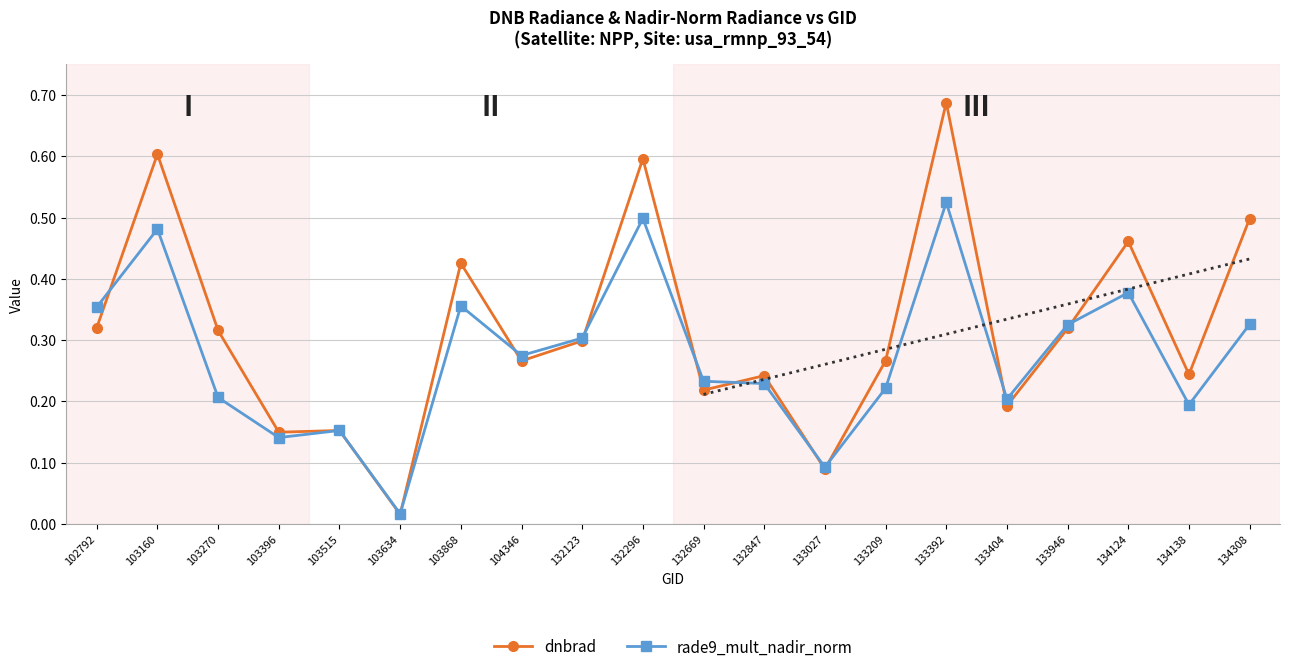

At which category is the sum across all series the highest?

133392